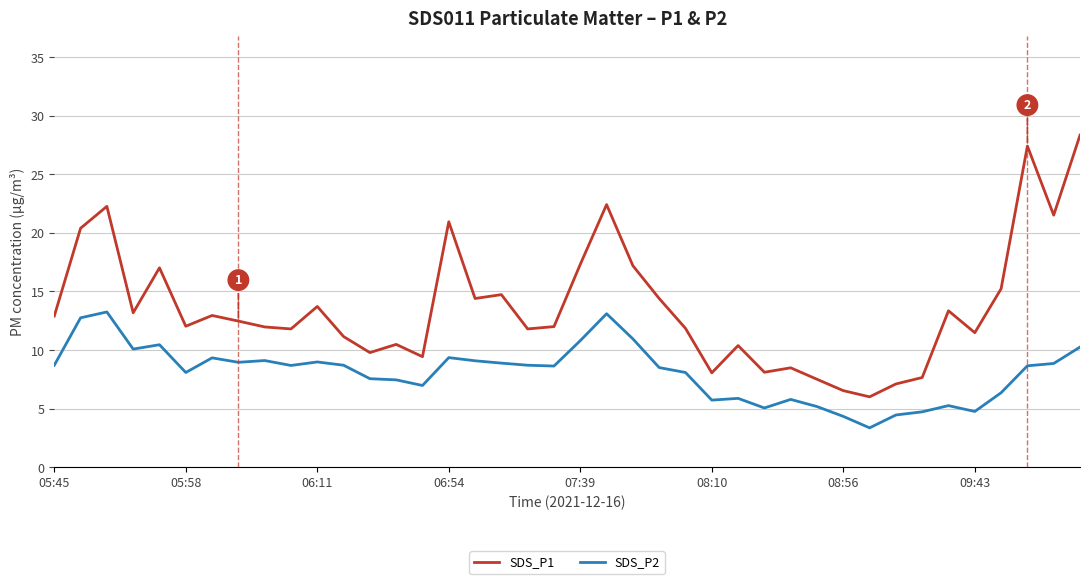

True or false: SDS_P2 and SDS_P1 intersect in this chart.

False